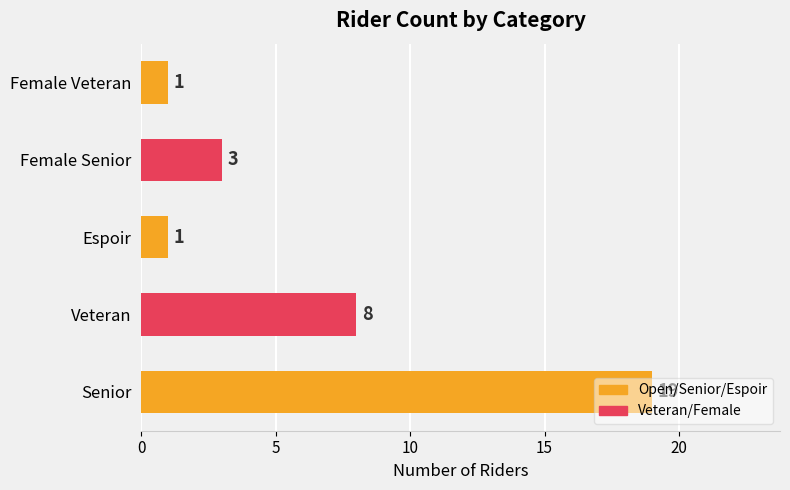

What is the difference between the maximum and minimum values?

18